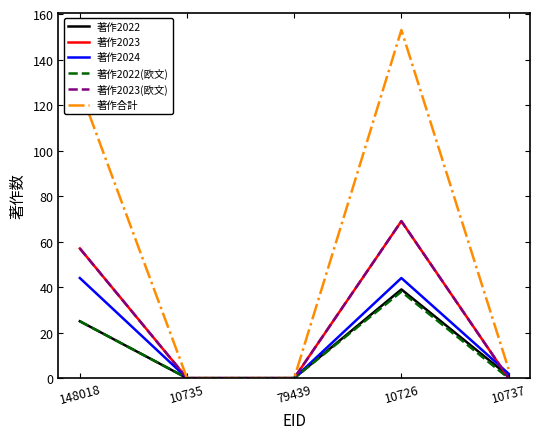

Does the chart have visible grid lines?

No